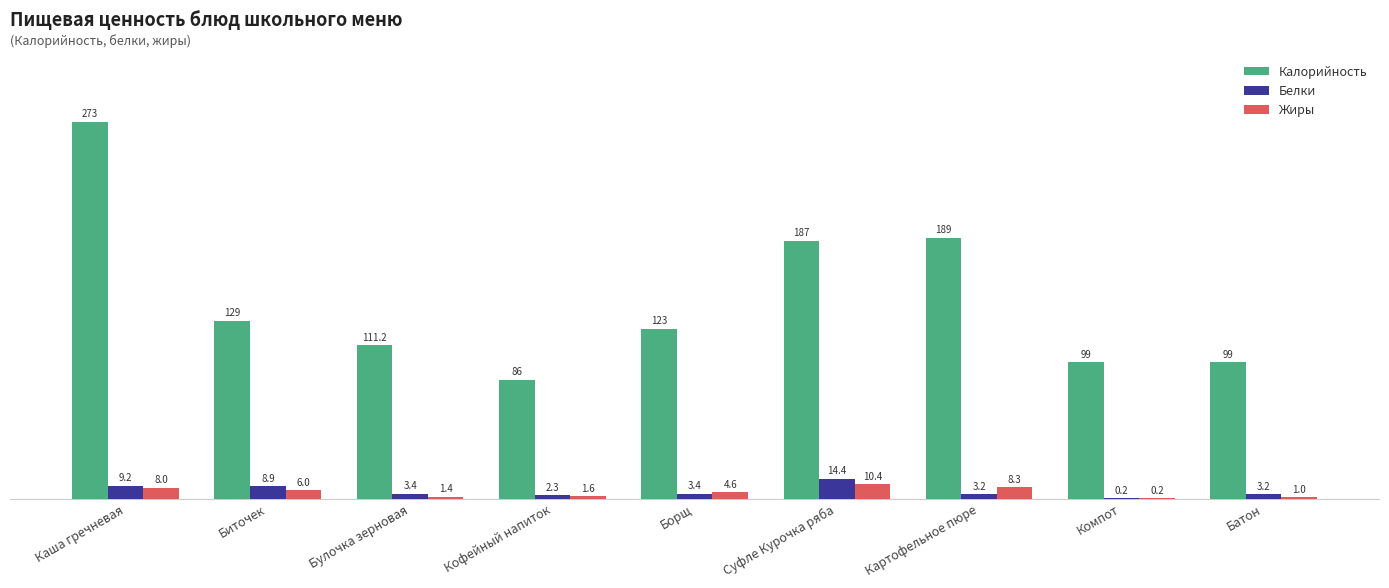

The Калорийность series shows 189.0 at Картофельное пюре. True or false?

True